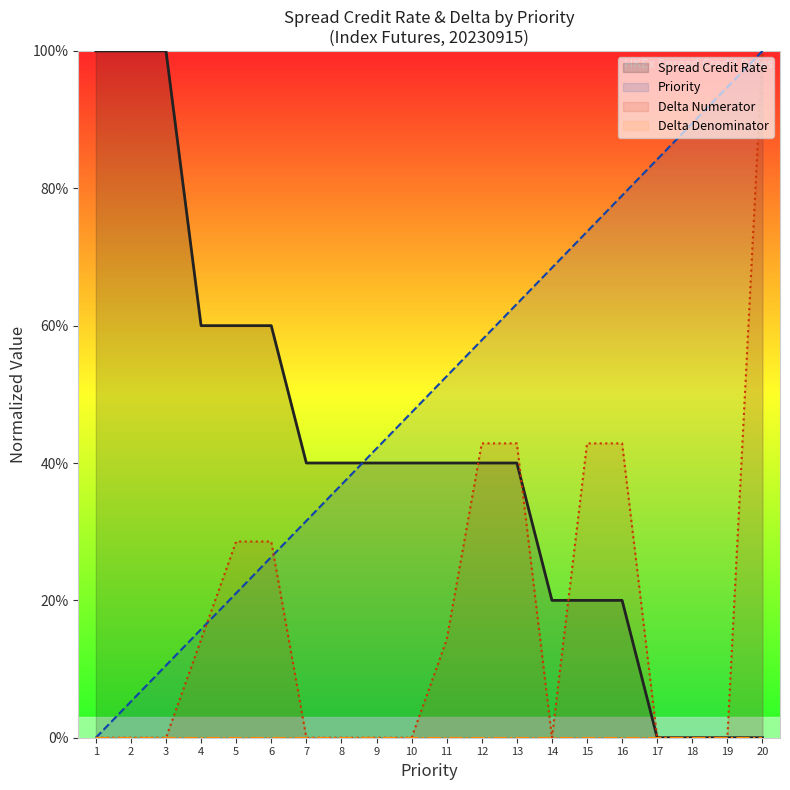

Reading left to right, what are all the values shown in this chart?

Priority: 0.0	0.1	0.1	0.2	0.2	0.3	0.3	0.4	0.4	0.5	0.5	0.6	0.6	0.7	0.7	0.8	0.8	0.9	0.9	1.0
Spread Credit Rate: 1.0	1.0	1.0	0.6	0.6	0.6	0.4	0.4	0.4	0.4	0.4	0.4	0.4	0.2	0.2	0.2	0.0	0.0	0.0	0.0
Delta Numerator: 0.0	0.0	0.0	0.1	0.3	0.3	0.0	0.0	0.0	0.0	0.1	0.4	0.4	0.0	0.4	0.4	0.0	0.0	0.0	1.0